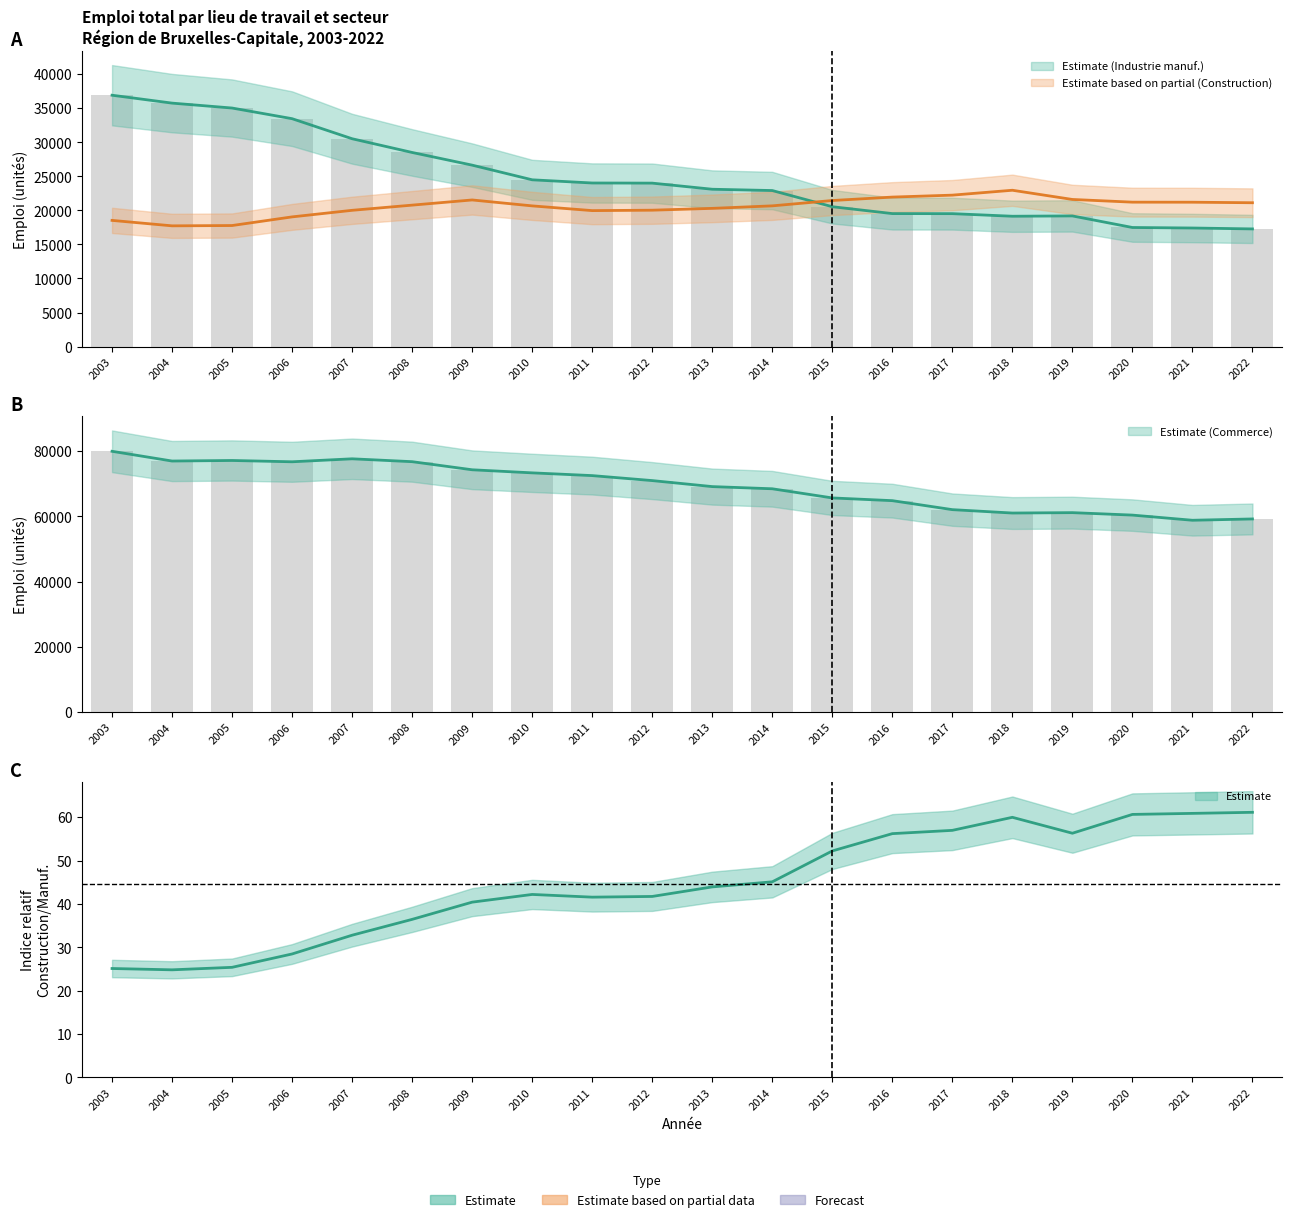

The value of Construction at 2012 is 20026. True or false?

True